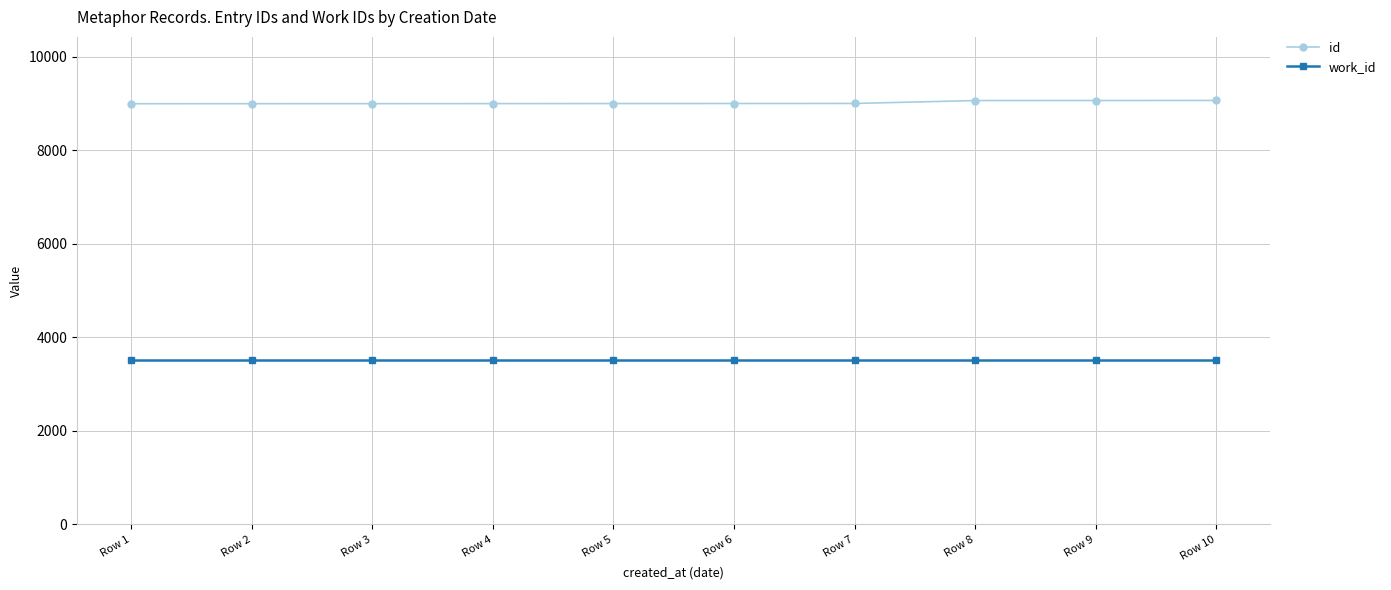

What value does the id series have at Row 1, to the nearest 5?

8995